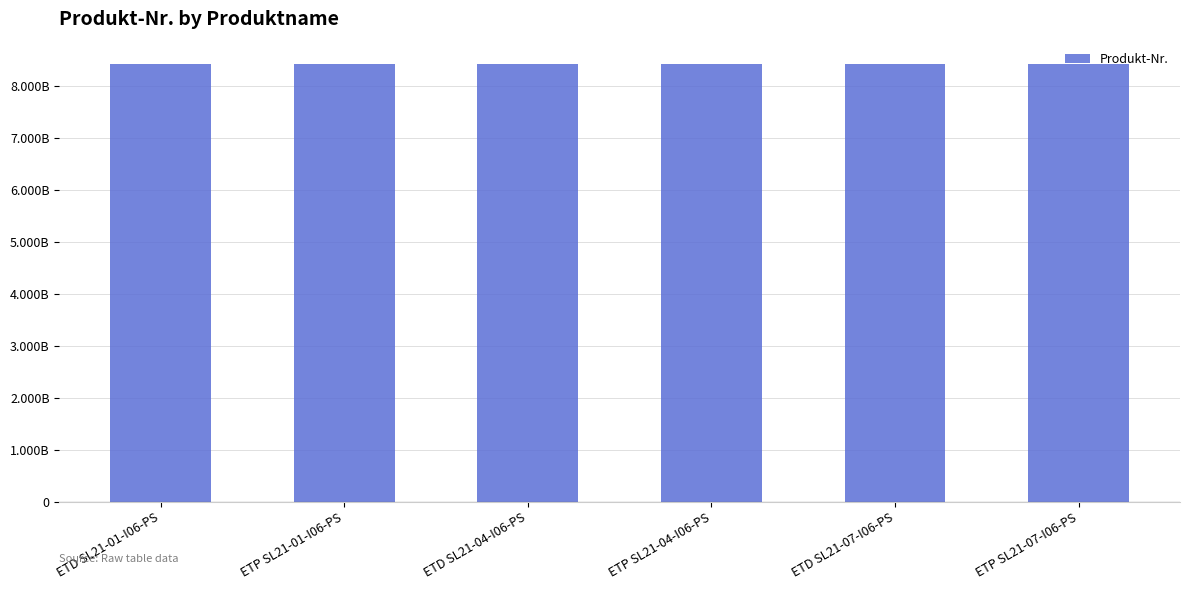

At which category does the chart reach its minimum across all series?

ETD SL21-01-I06-PS